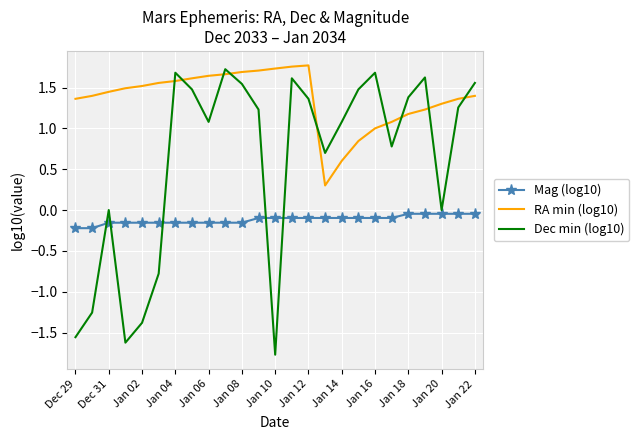

Which series has the widest spread of values?

Dec min (log10)